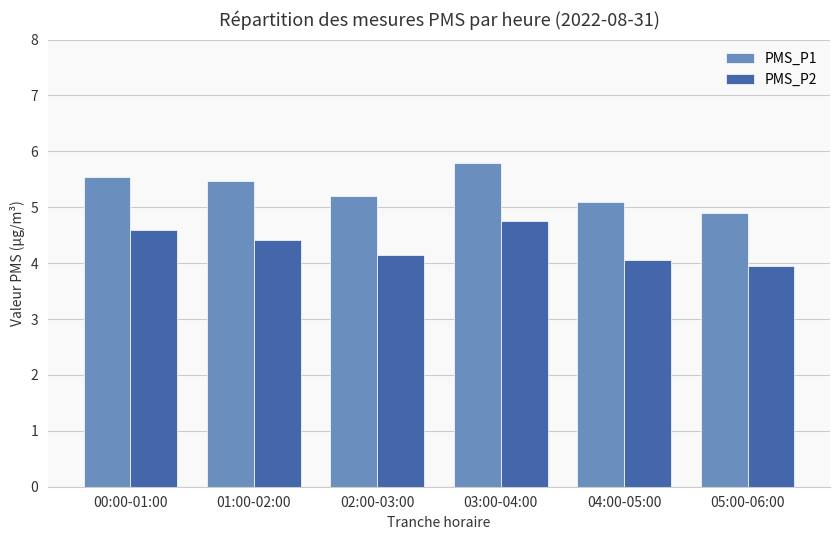

What is the label of the 3rd bar from the left?

02:00-03:00